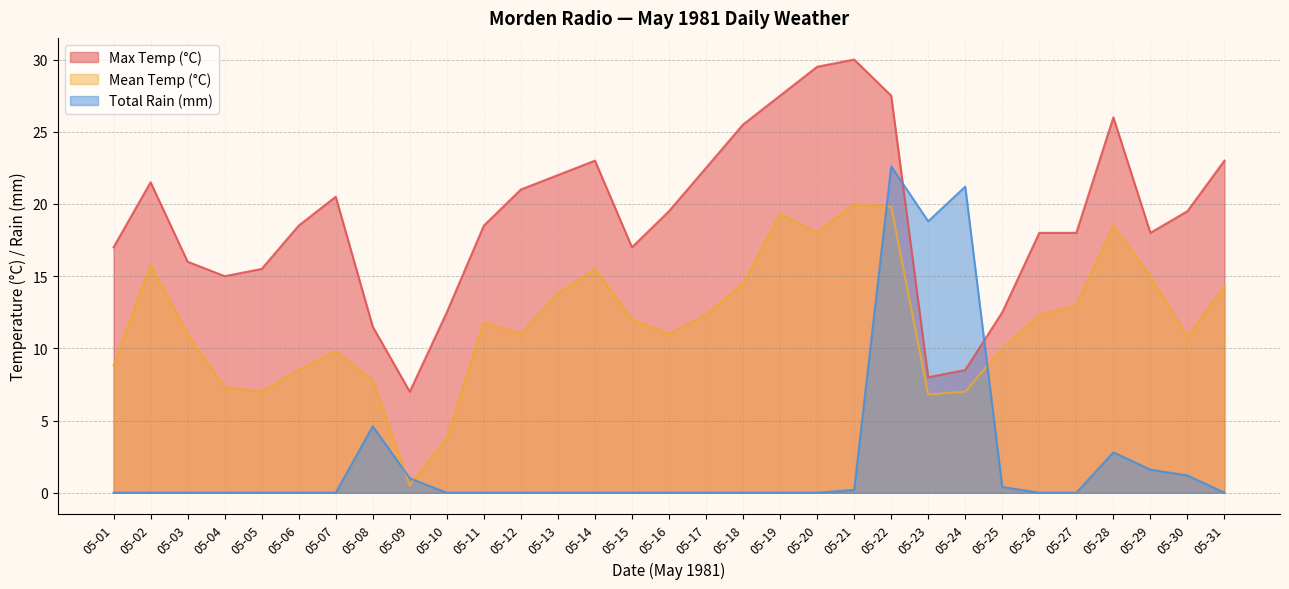

What are all the series names shown in the legend?

Max Temp (°C), Mean Temp (°C), Total Rain (mm)